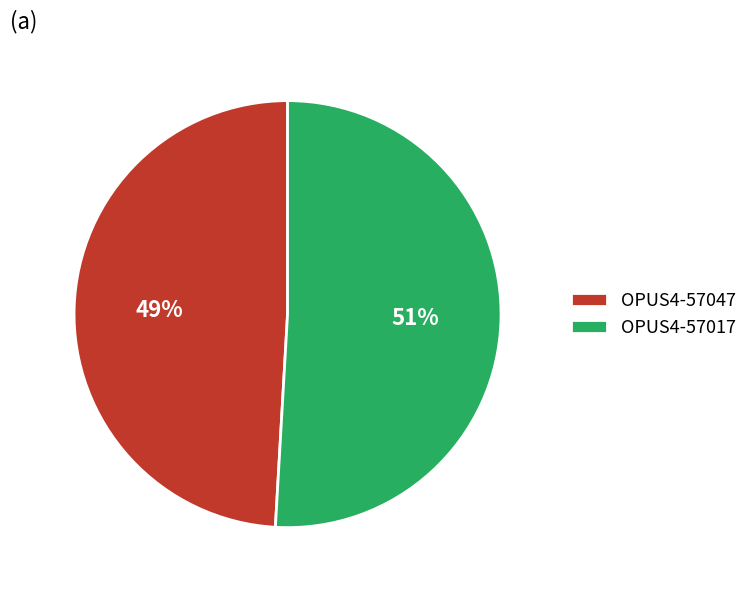

Which slice represents more than half of the pie?

OPUS4-57017